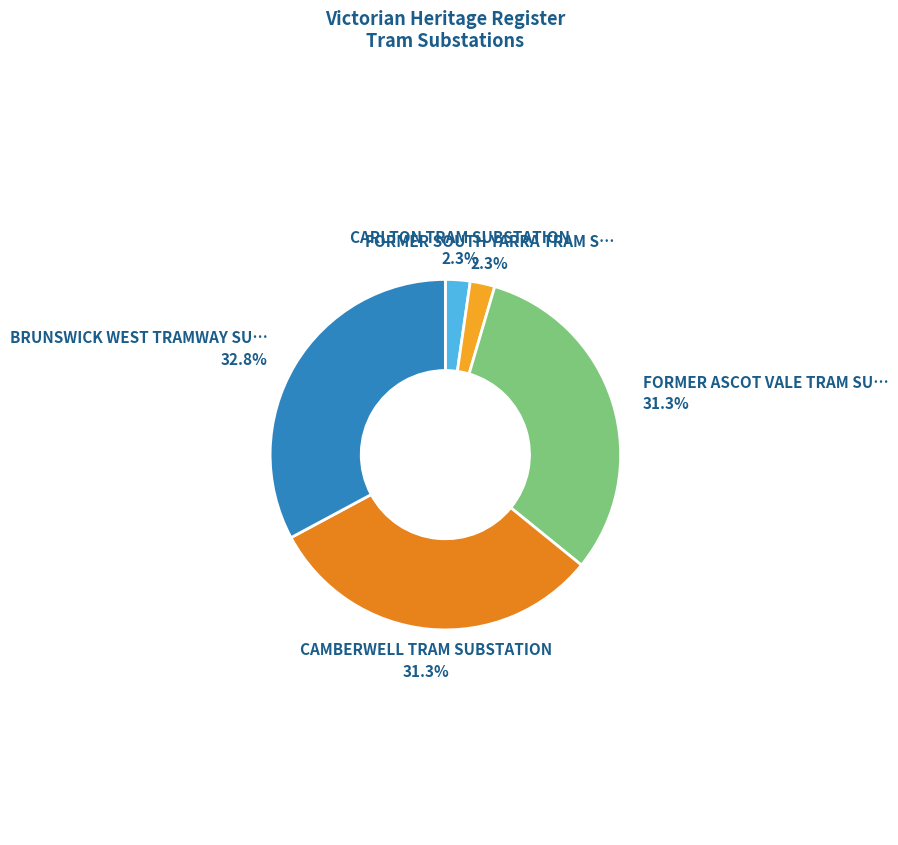

To the nearest percent, what is the difference between the largest and smallest slice percentages?

31%